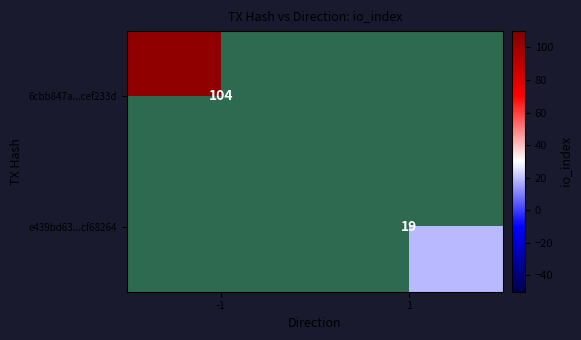

Is it true that e439bd63...cf68264 equals 10.0 at 1?

False